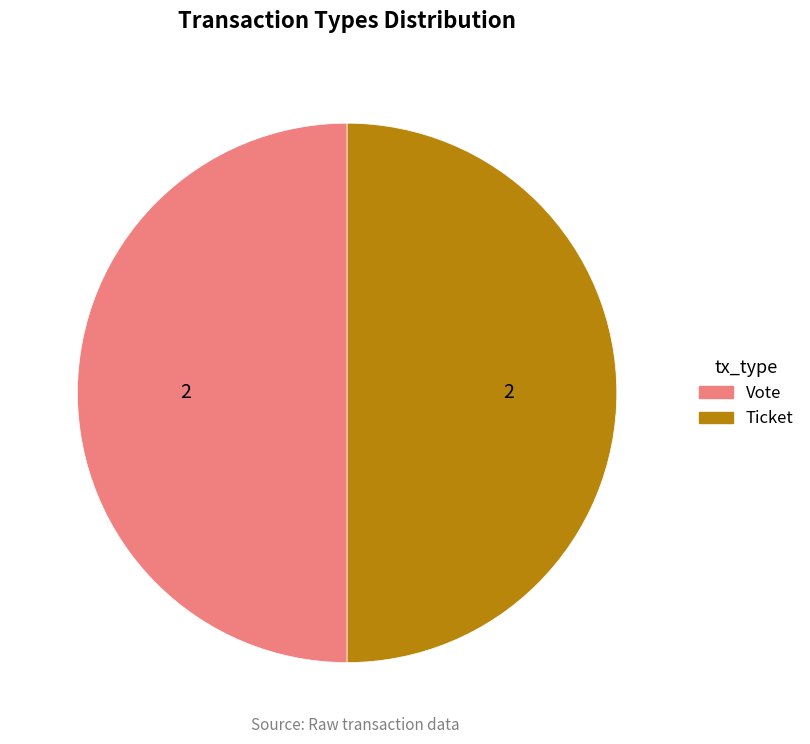

Approximately how many times larger is the value at Vote compared to Ticket?

1.0